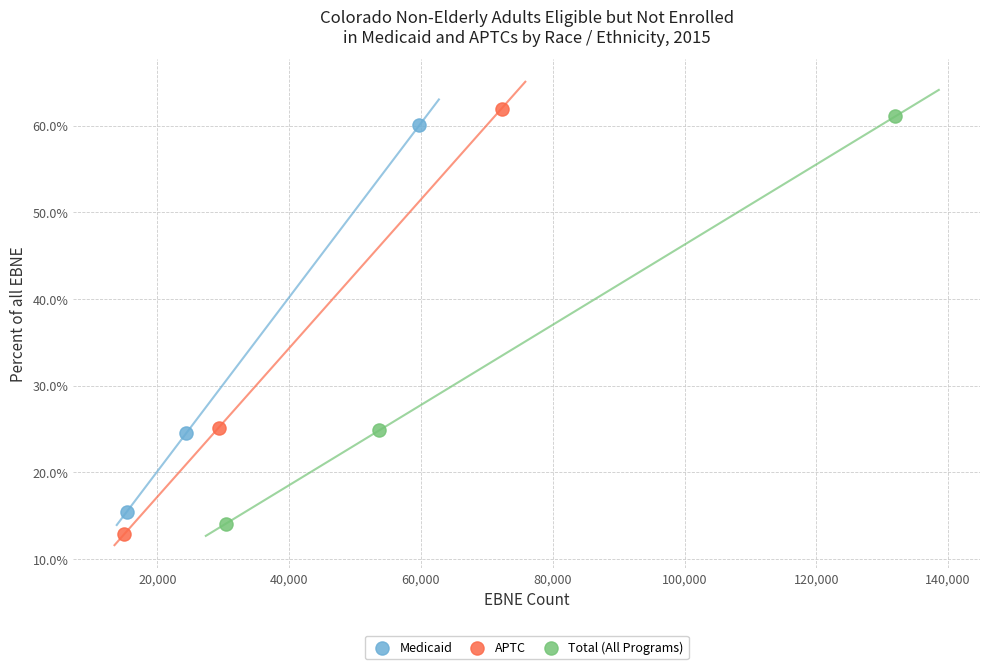

What are all the series names shown in the legend?

Medicaid, APTC, Total (All Programs)